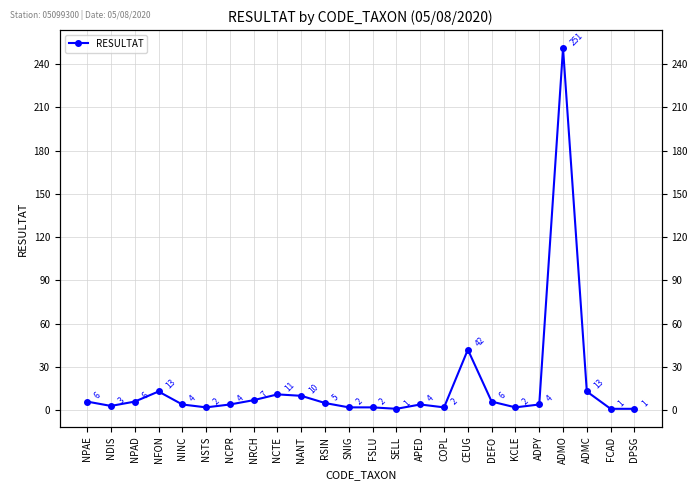

Does the chart have visible grid lines?

Yes